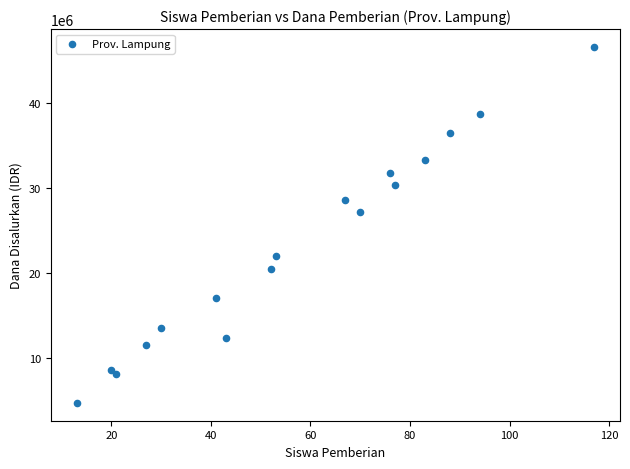

What Y value in the scatter plot is closest to 25650000?

27225000